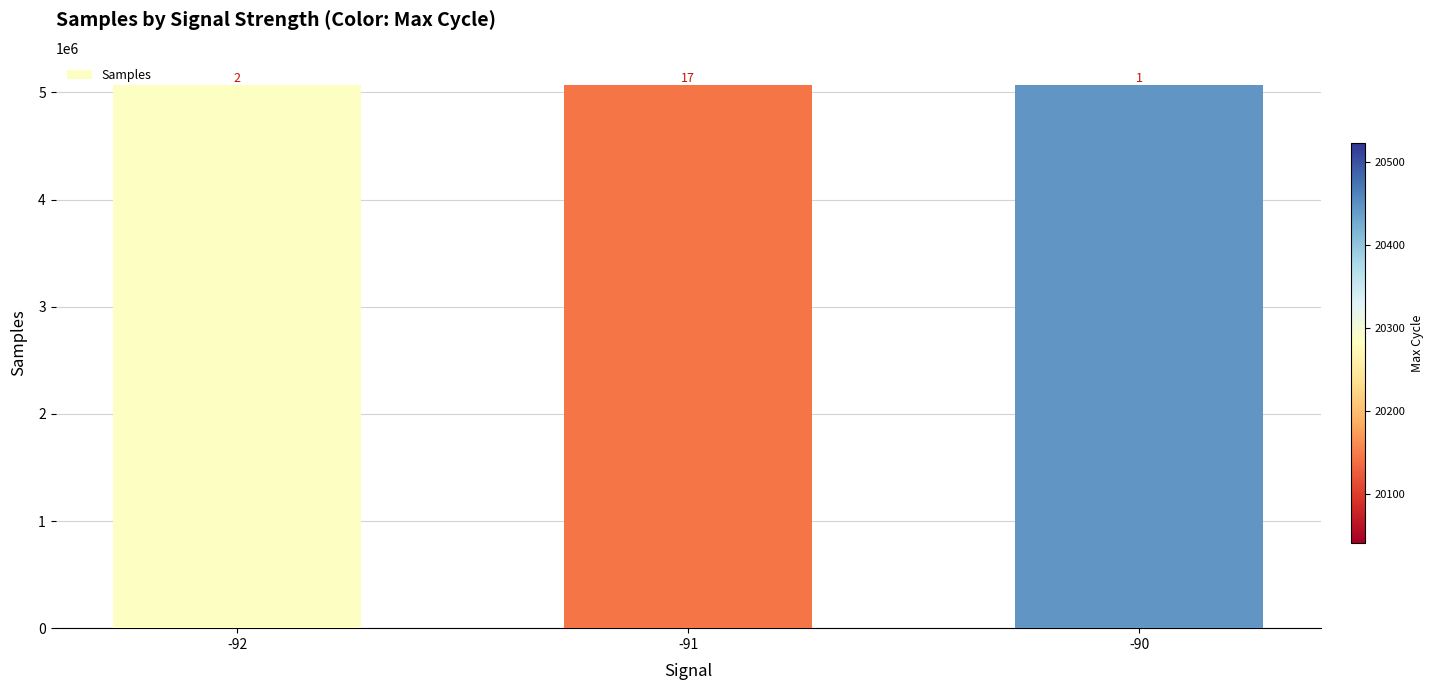

How many bars are there in total?

3